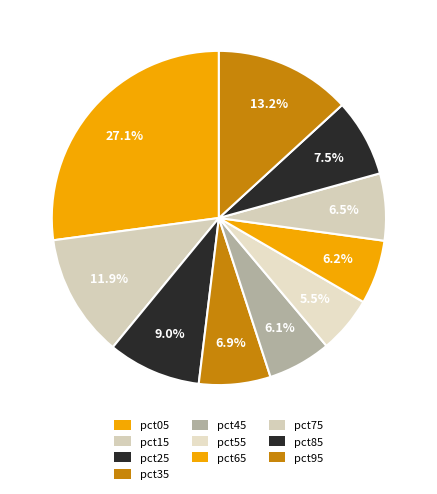

The pct25 slice represents 4% of the pie. True or false?

False